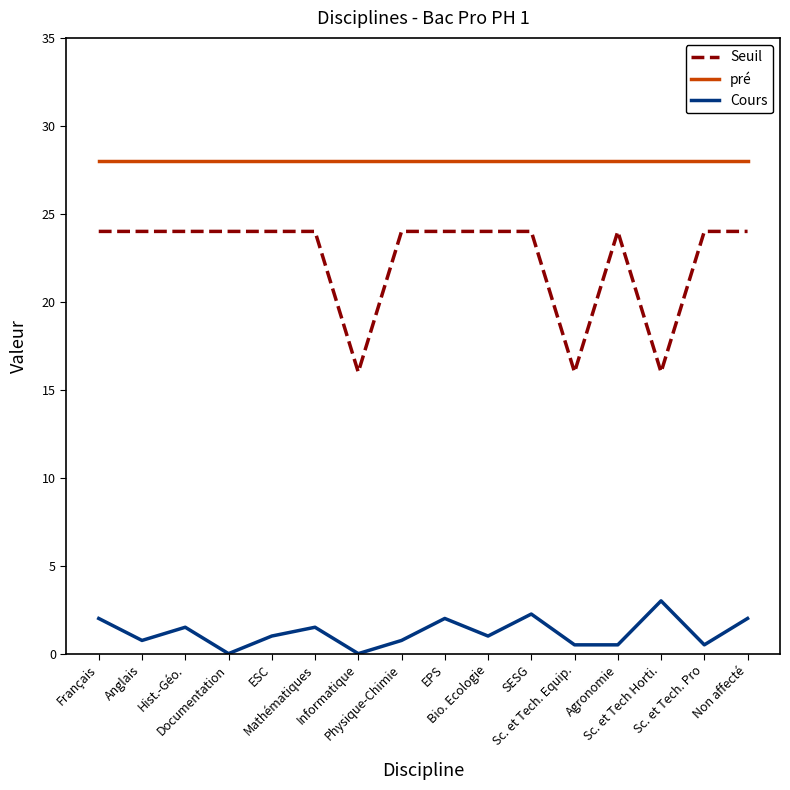

True or false: pré and Seuil cross at least once.

False